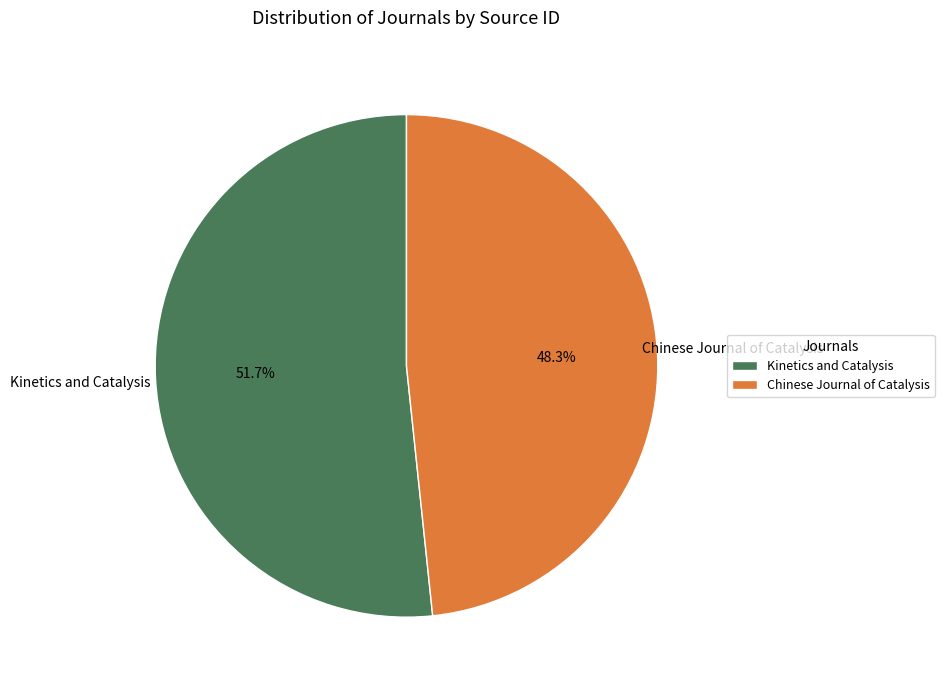

Between Kinetics and Catalysis and Chinese Journal of Catalysis, which is larger?

Kinetics and Catalysis